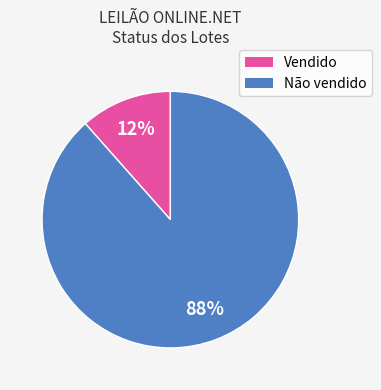

Which slice is the largest?

Não vendido